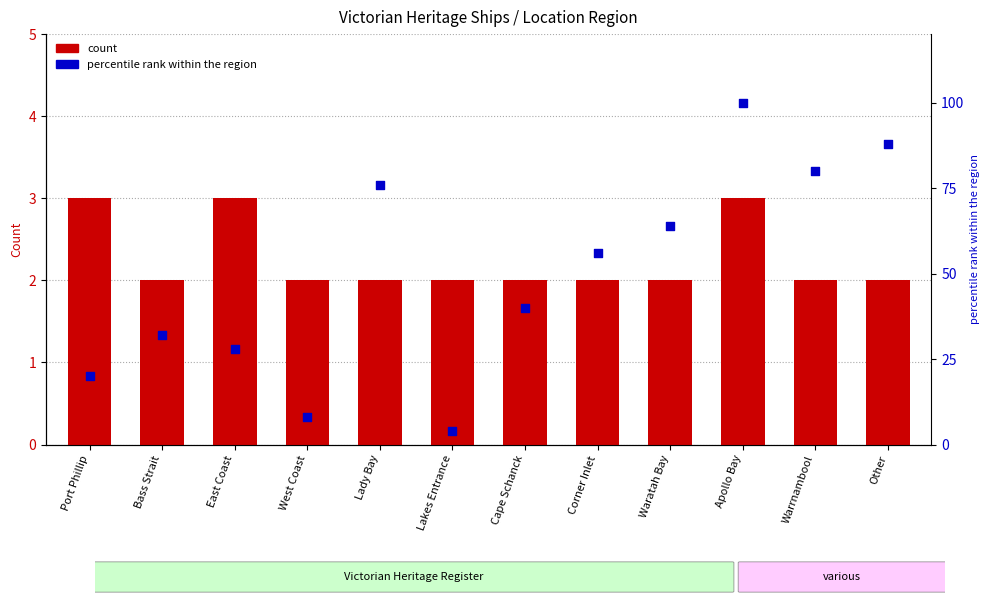

Is the value of count at Lady Bay greater than the value of percentile rank within the region at Warrnambool?

No